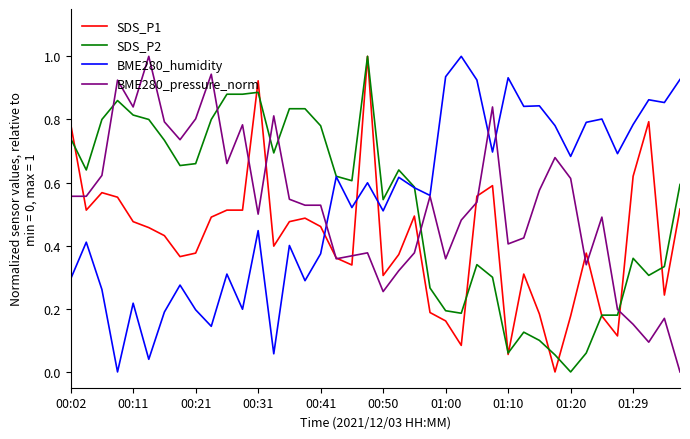

Which series ends up on top after the final intersection of BME280_humidity and SDS_P1?

BME280_humidity